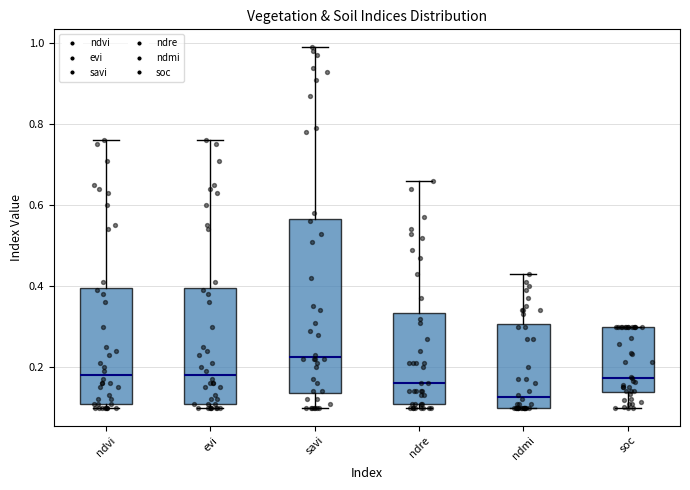

Which box is the tallest, from its lower edge to its upper edge?

savi